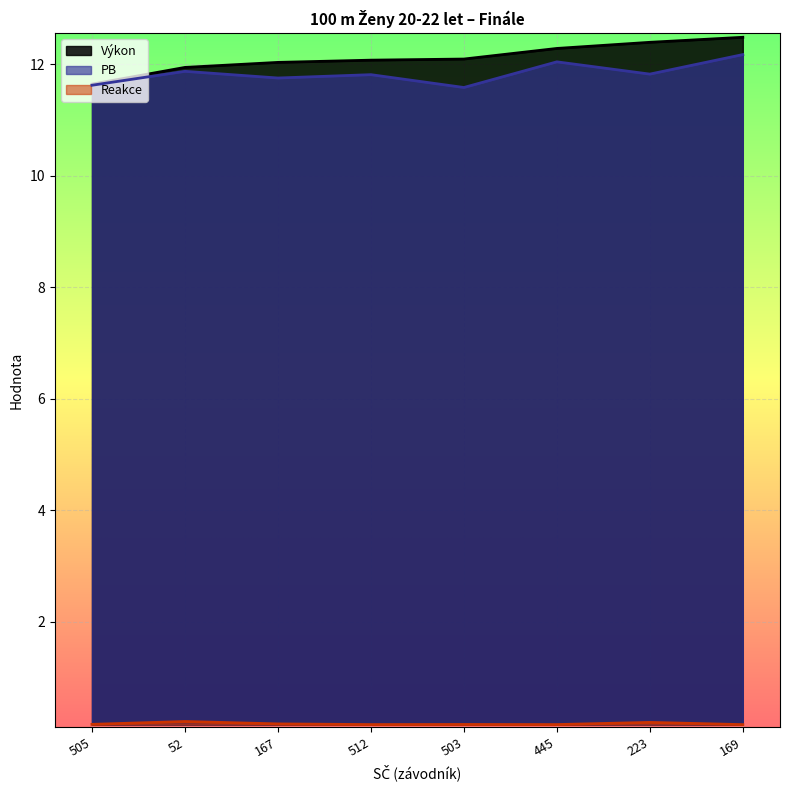

Reading left to right, transcribe all the data shown in this chart.

Výkon: 505=11.6	52=11.9	167=12.0	512=12.1	503=12.1	445=12.3	223=12.4	169=12.5
PB: 505=11.6	52=11.9	167=11.8	512=11.8	503=11.6	445=12.0	223=11.8	169=12.2
Reakce: 505=0.2	52=0.2	167=0.2	512=0.2	503=0.2	445=0.2	223=0.2	169=0.2